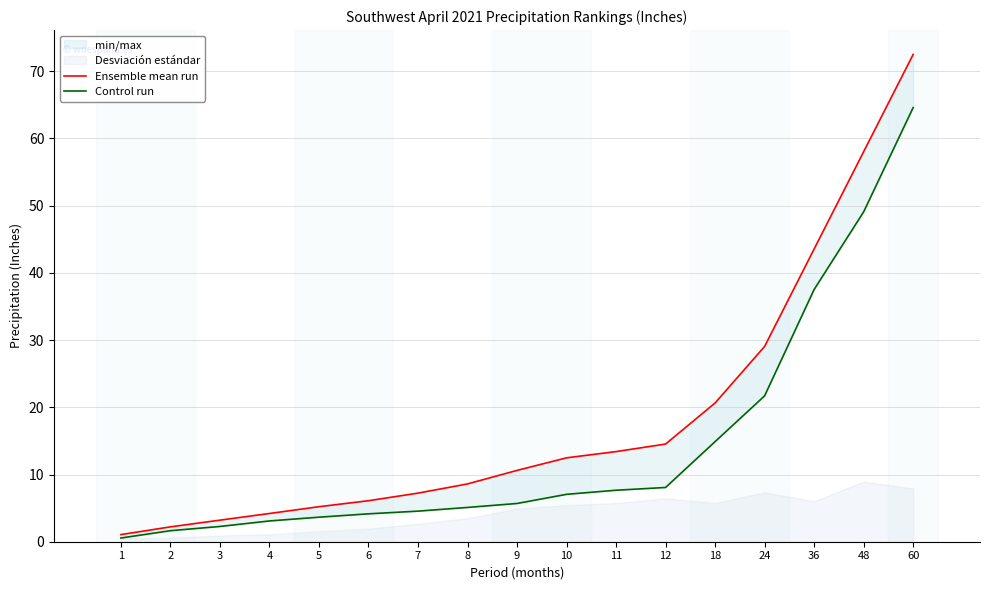

True or false: Ensemble mean run has more than 1 interior local peaks.

False